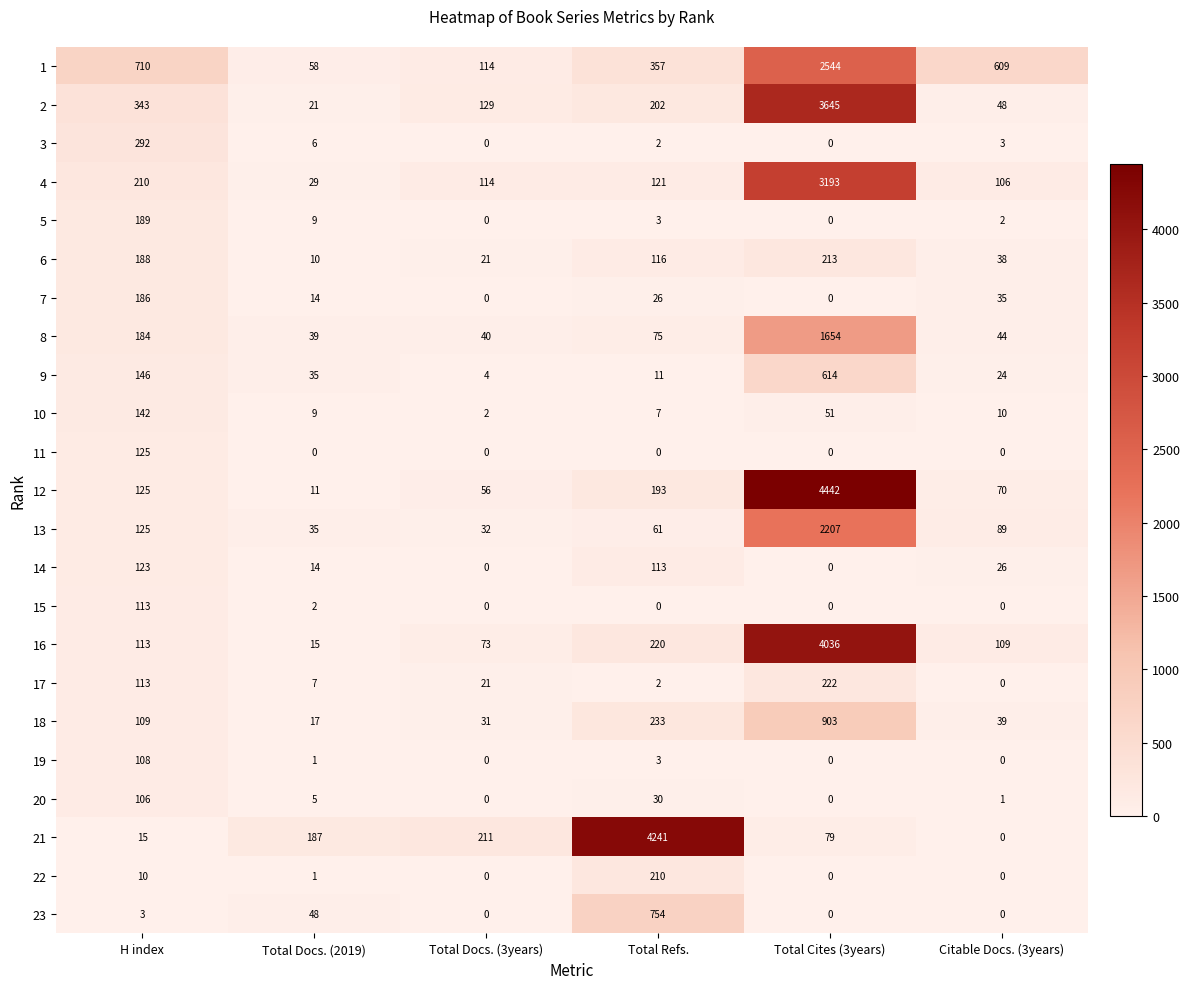

At which label is 13 closest to 1119?

H index